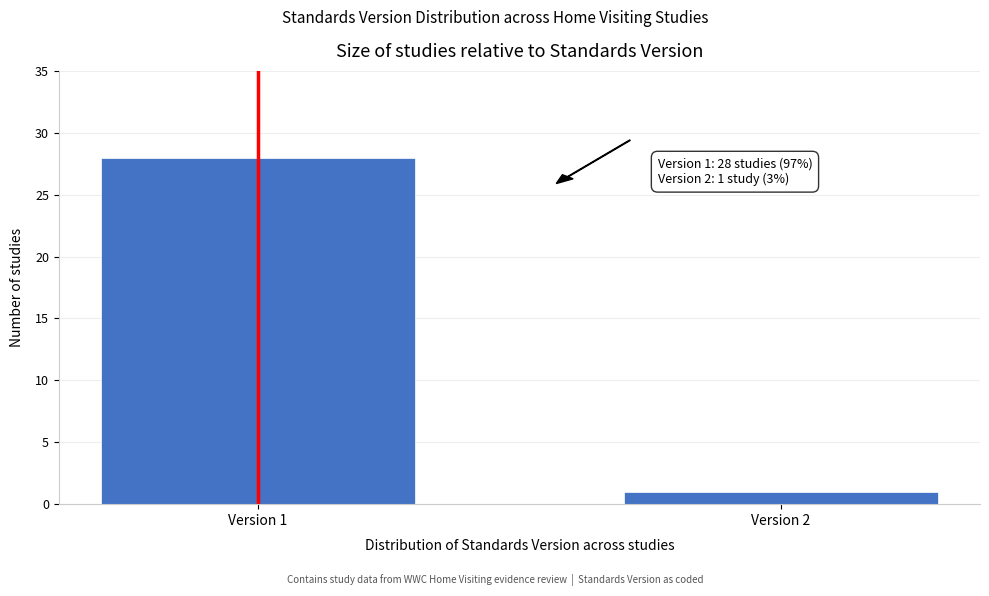

Reading left to right, what are all the values shown in this chart?

28	1